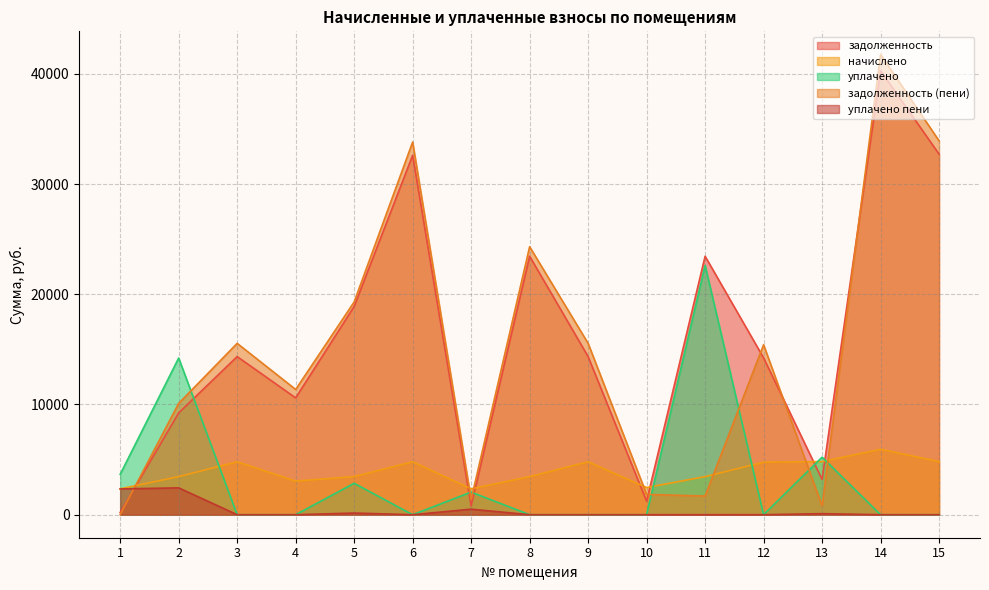

How many data points in уплачено are above 0?

6